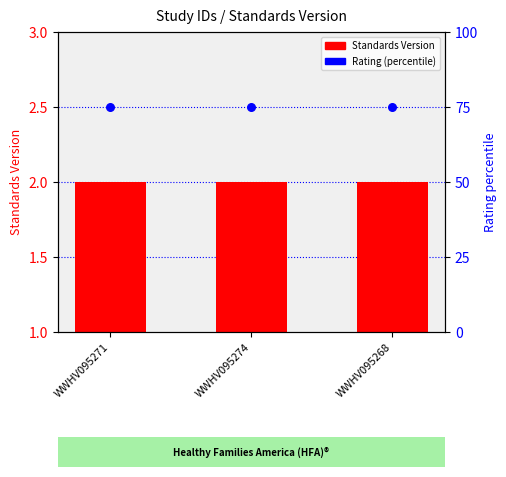

What is the total value across all series at WWHV095274?

77